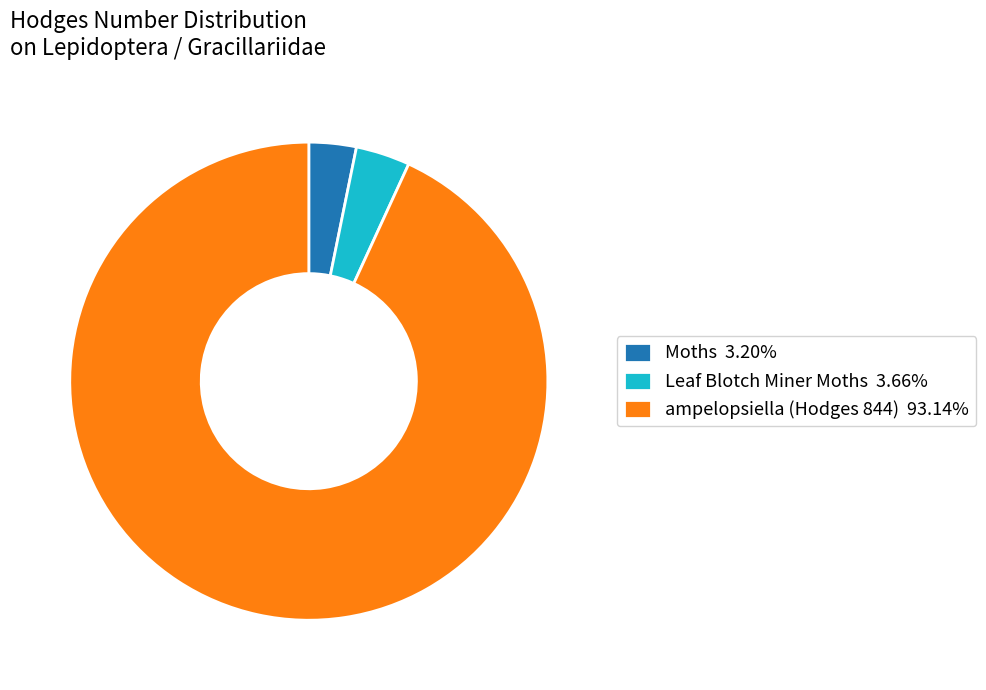

What is the ratio of the value at ampelopsiella (Hodges 844) 93.14% to the value at Moths 3.20%?

29.1